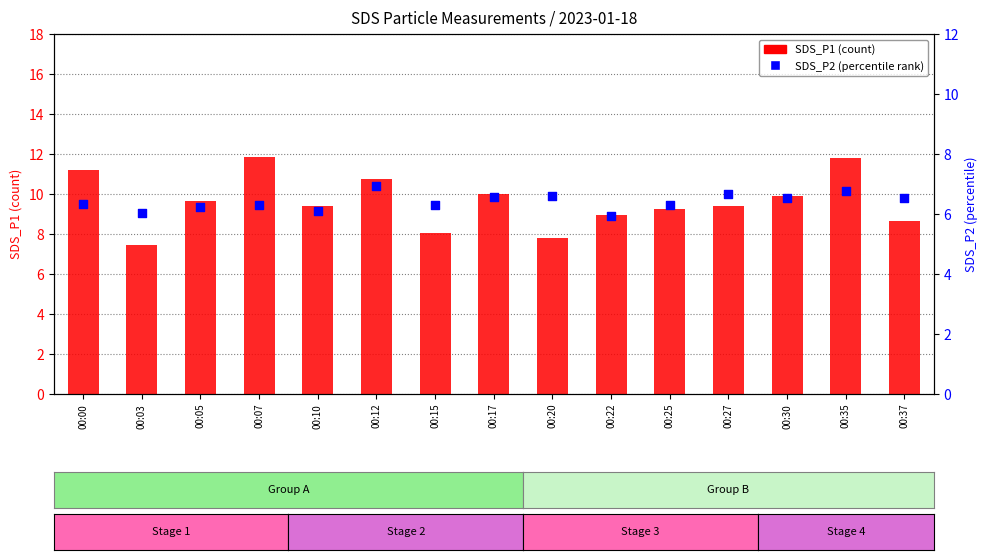

What is the total value across all series at 00:10?

15.5